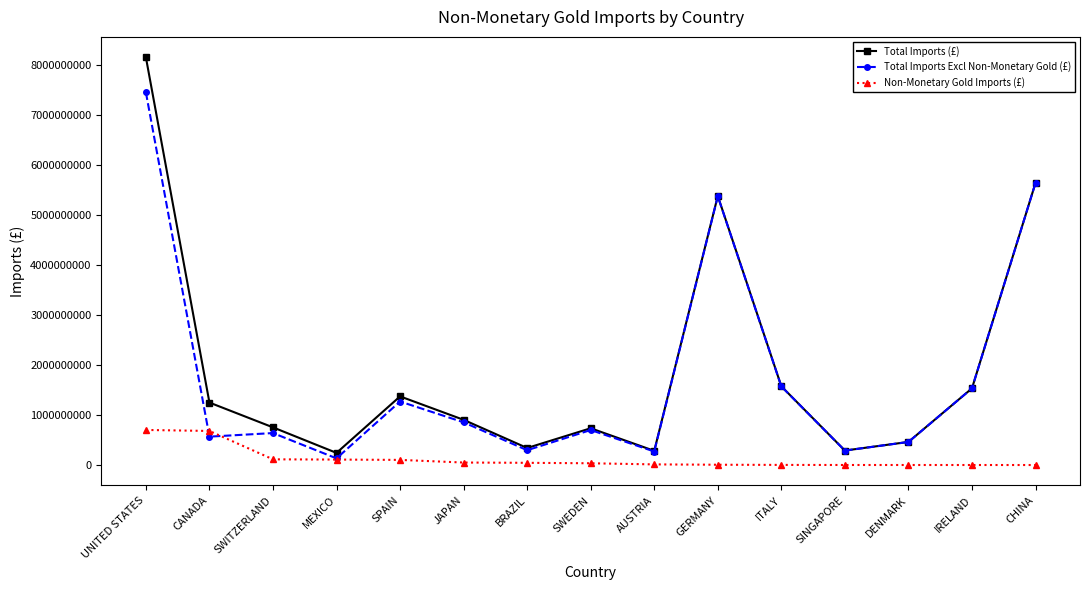

True or false: Total Imports (£) has more than 2 interior local peaks.

True